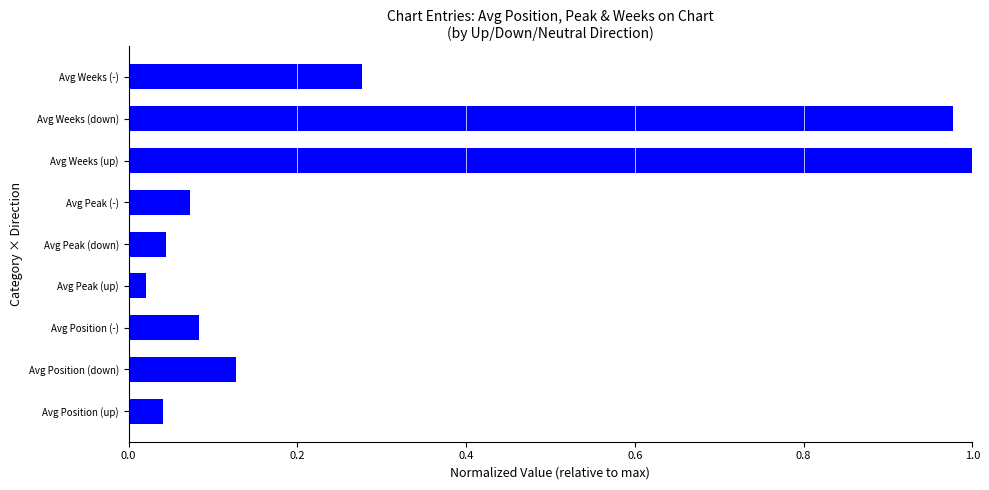

Does the chart contain stacked bars?

No